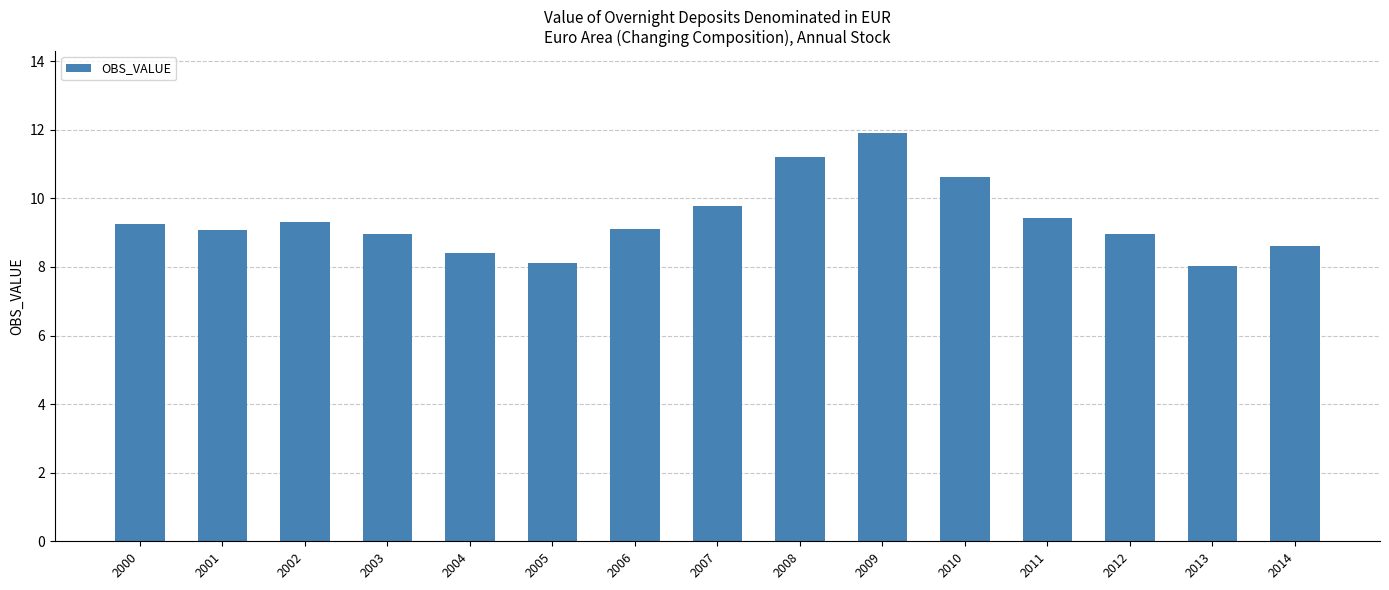

What is the difference between the second highest and minimum values?

3.2